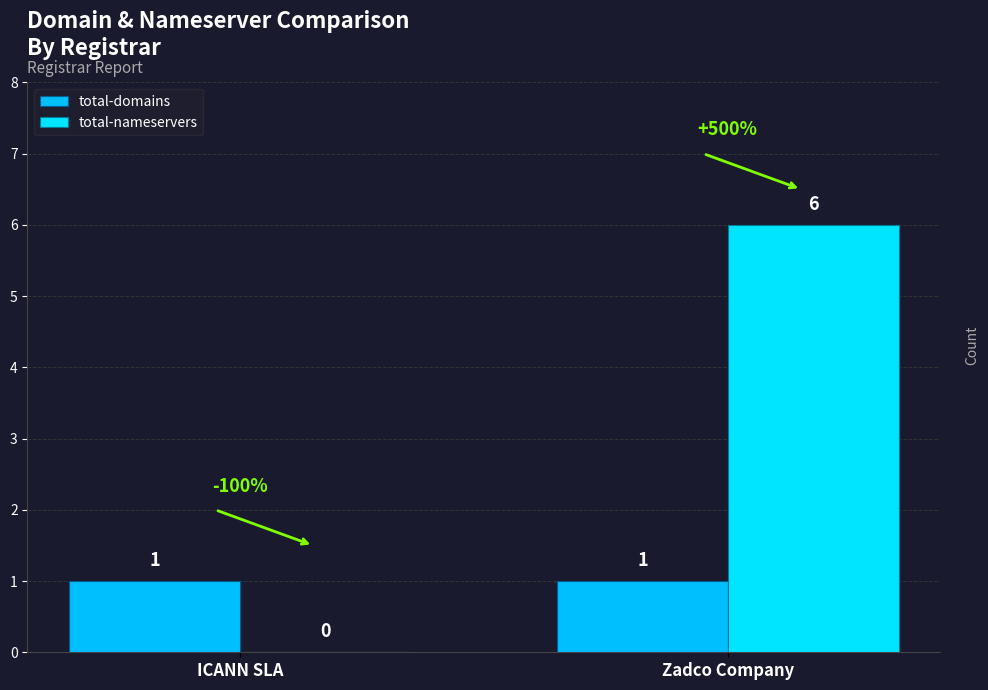

What is the label of the 2nd bar from the left?

Zadco Company